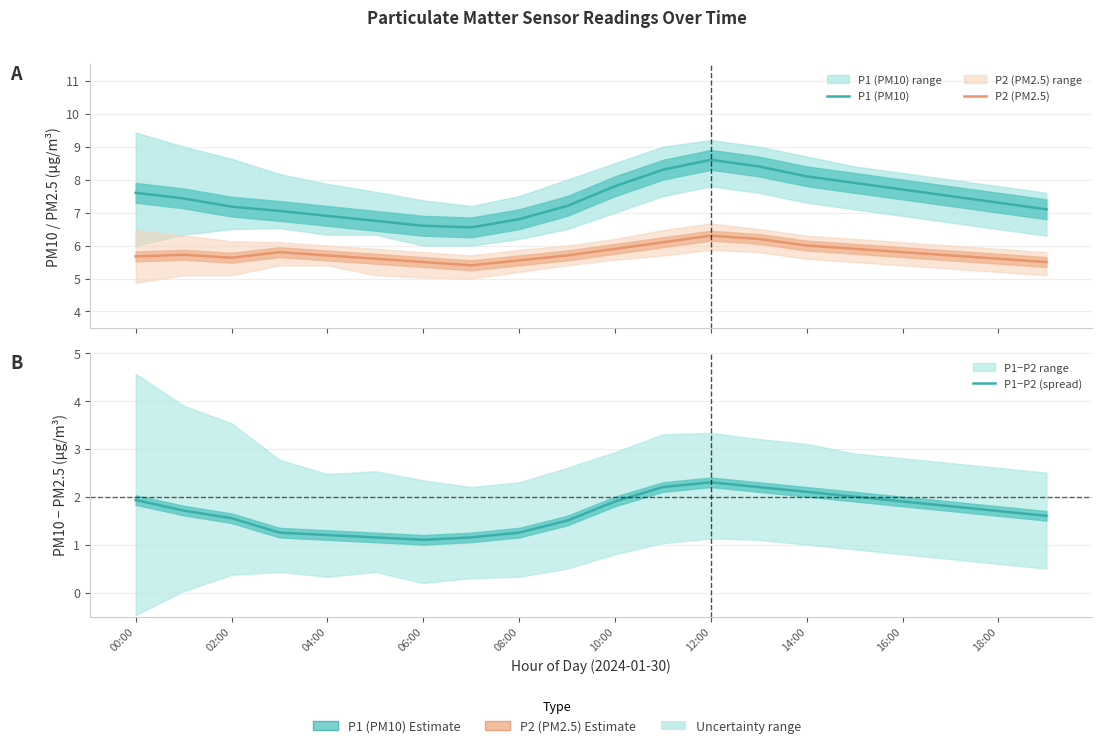

Does the chart have visible grid lines?

Yes